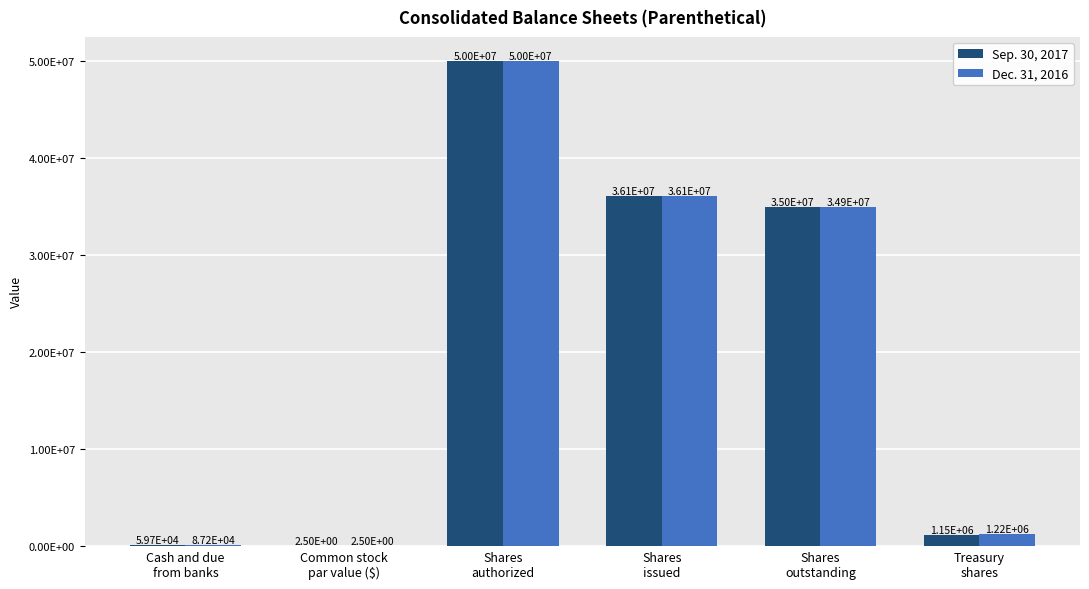

Read the Dec. 31, 2016 value at Common stock
par value ($).

2.5